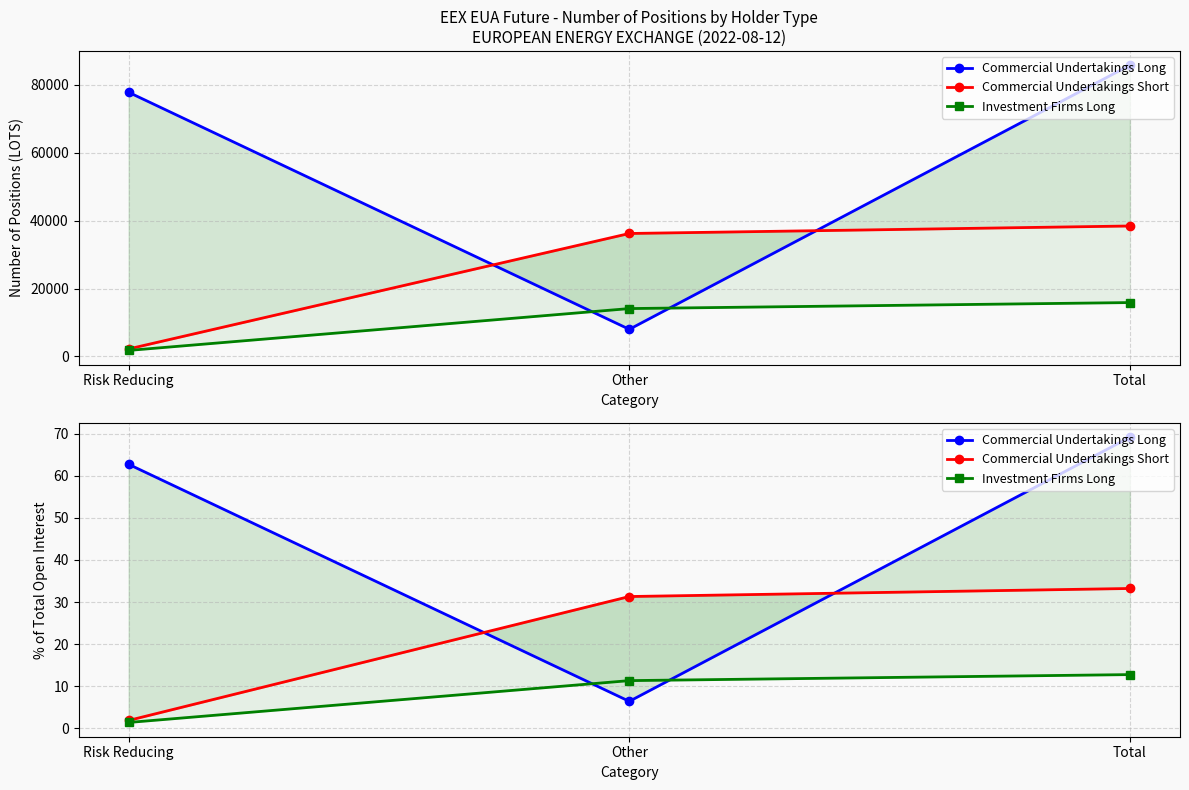

At how many categories does at least one series exceed 56?

2